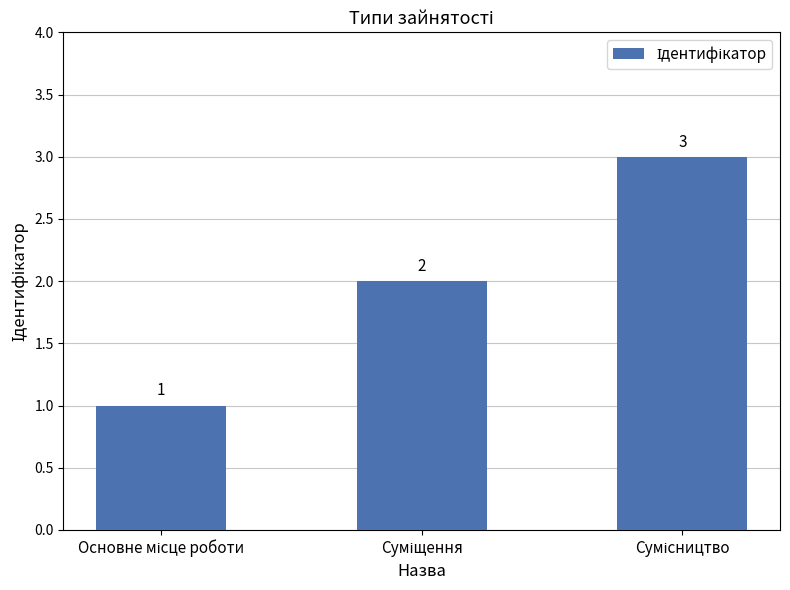

What is the greatest value displayed?

3